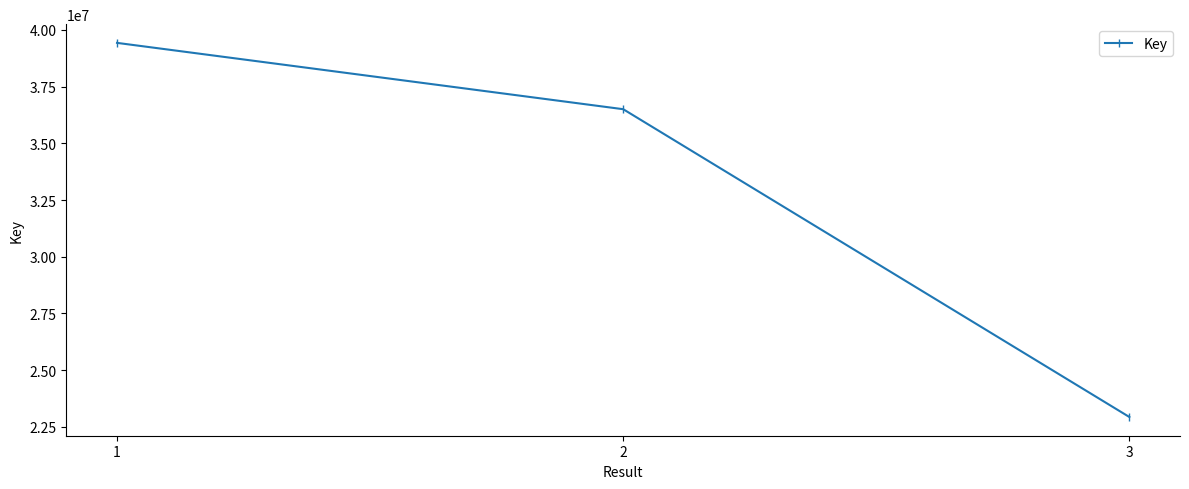

What is the value of the 3rd point from the left?

22936986